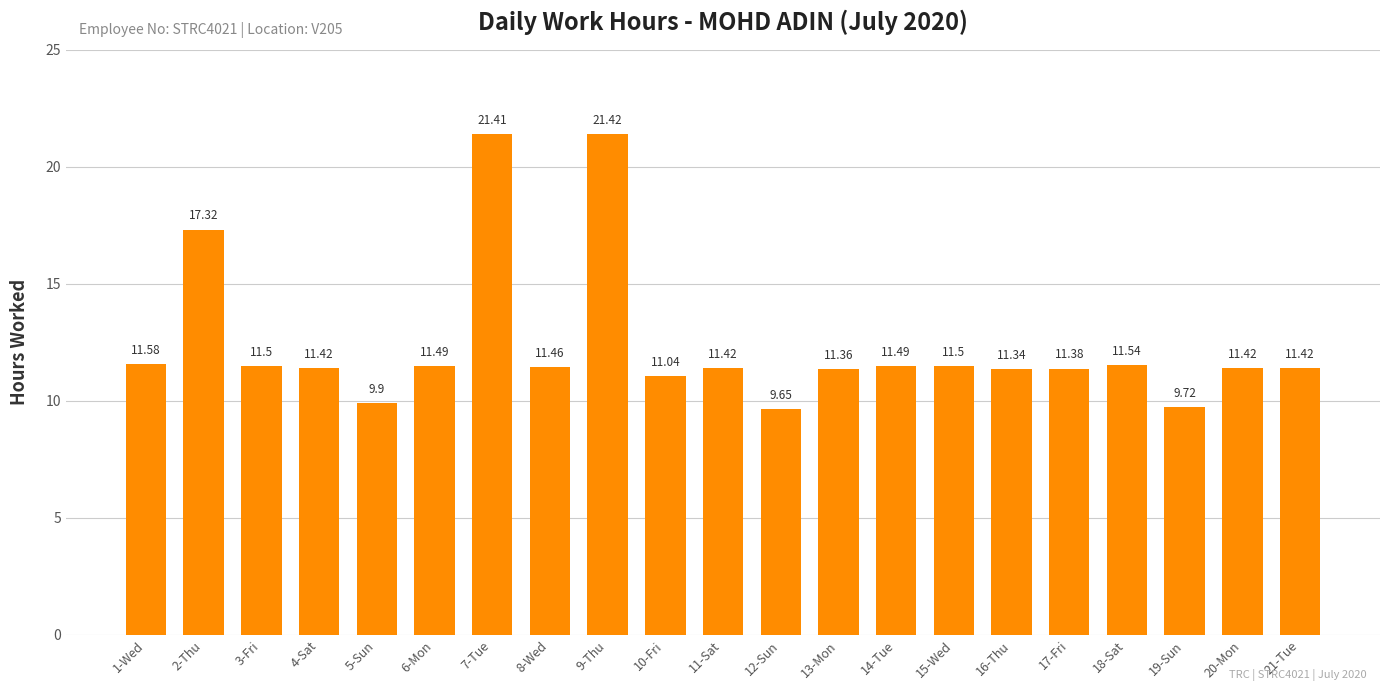

What is the sum of the values at 13-Mon and 19-Sun?

21.1